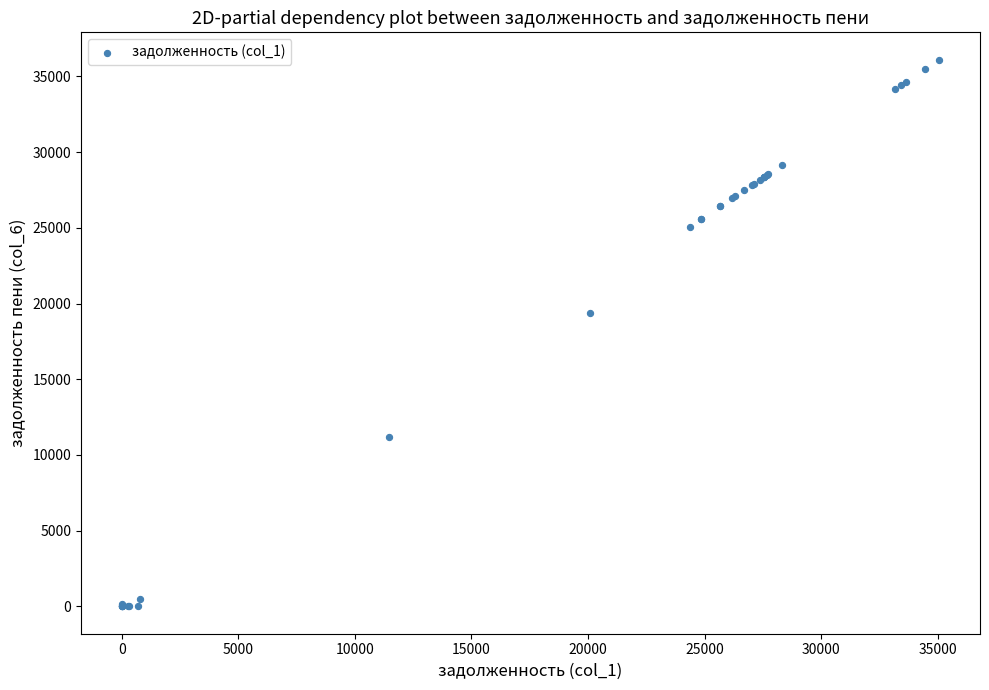

What Y value in the scatter plot is closest to 18053?

19396.0